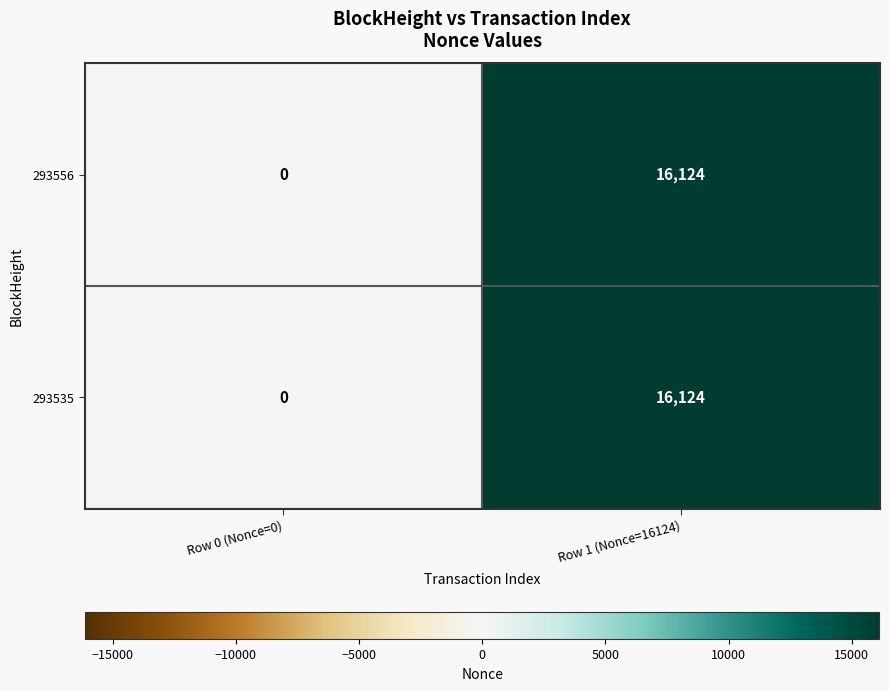

What is the difference between the 293556 values at Row 0 (Nonce=0) and Row 1 (Nonce=16124)?

16124